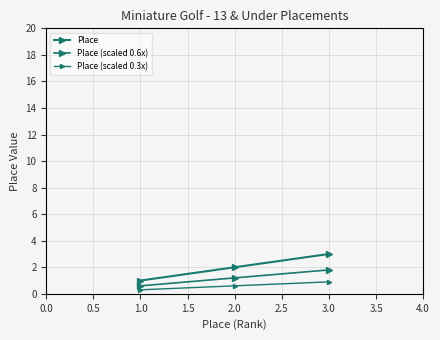

List the series in order of their overall mean, lowest first.

Place (scaled 0.3x), Place (scaled 0.6x), Place